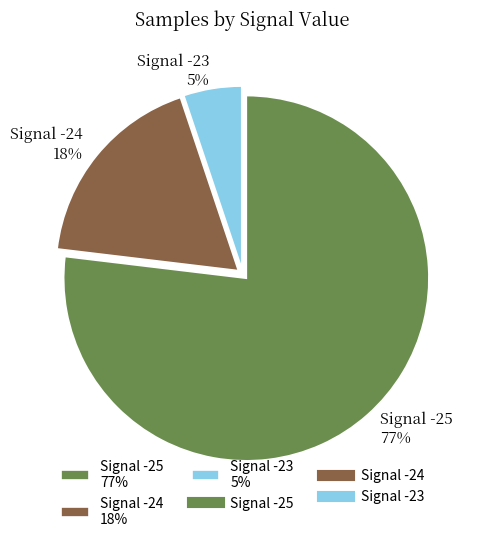

To the nearest percent, what percentage of the pie is Signal -24?

18%